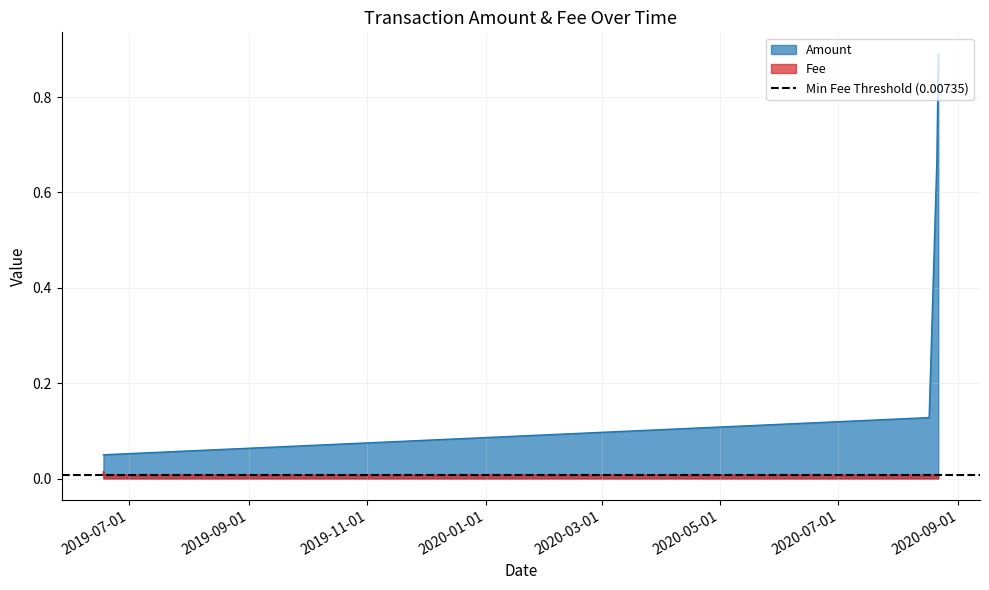

At which label is Fee closest to 0?

2020-08-21 13:28:00